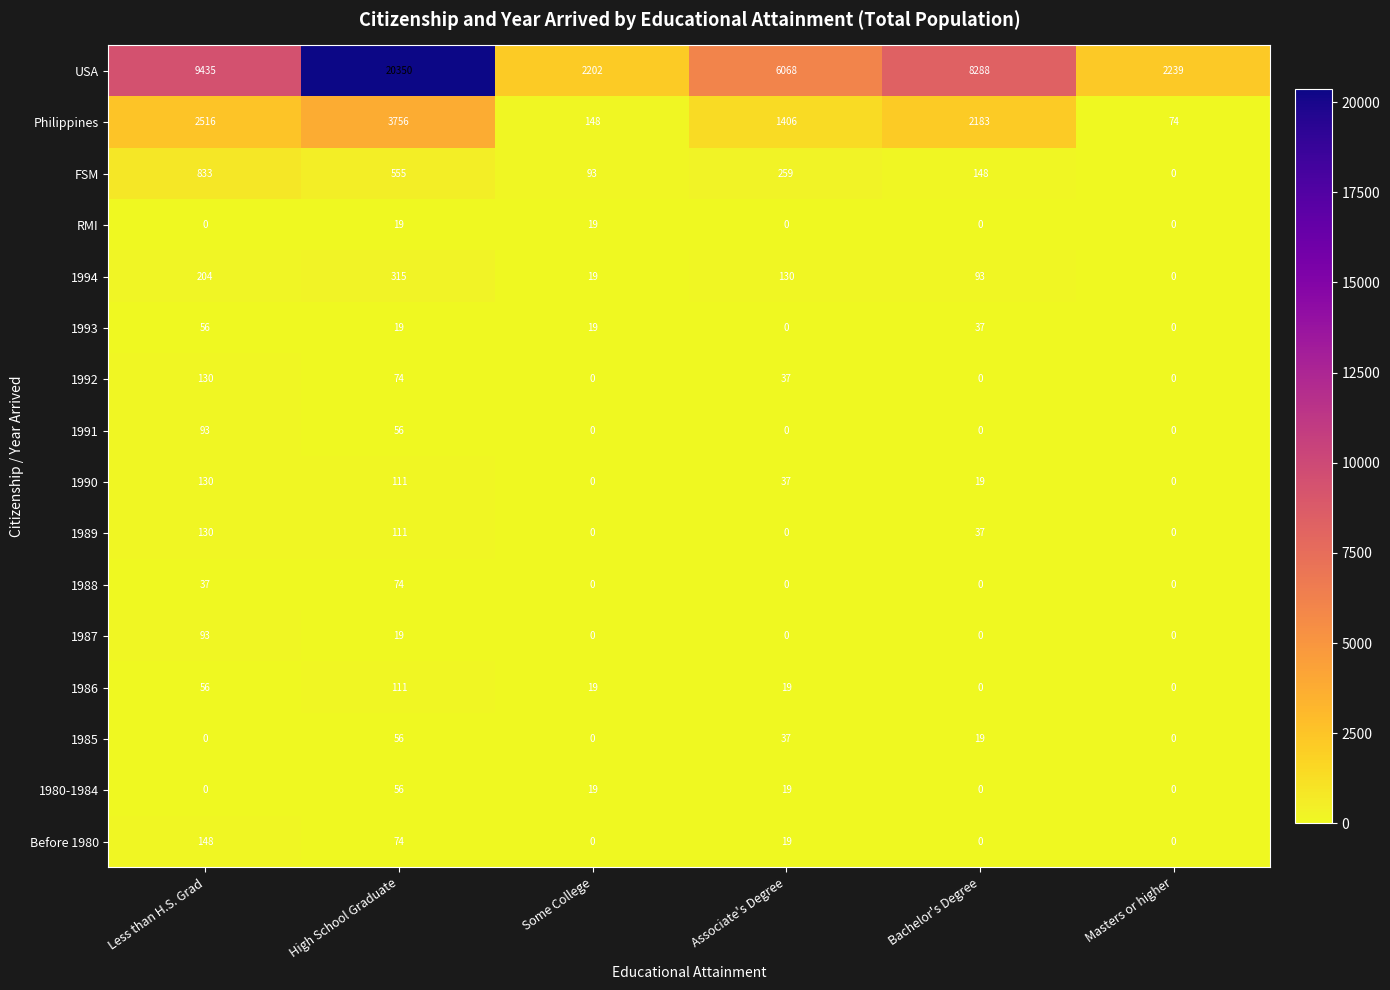

What is the average value of the 1987 series?

19